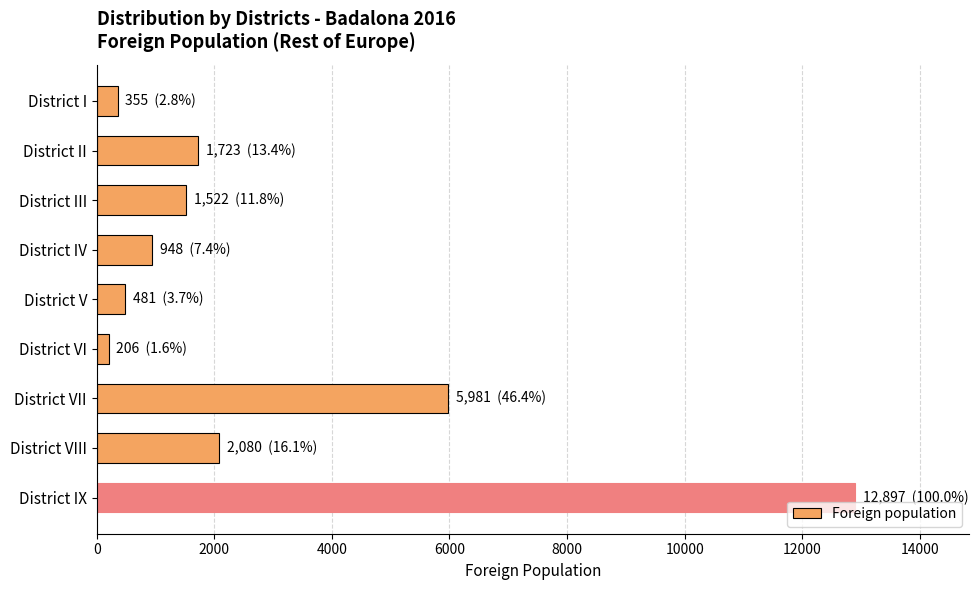

List the labels in order of value, largest first.

District IX, District VII, District VIII, District II, District III, District IV, District V, District I, District VI